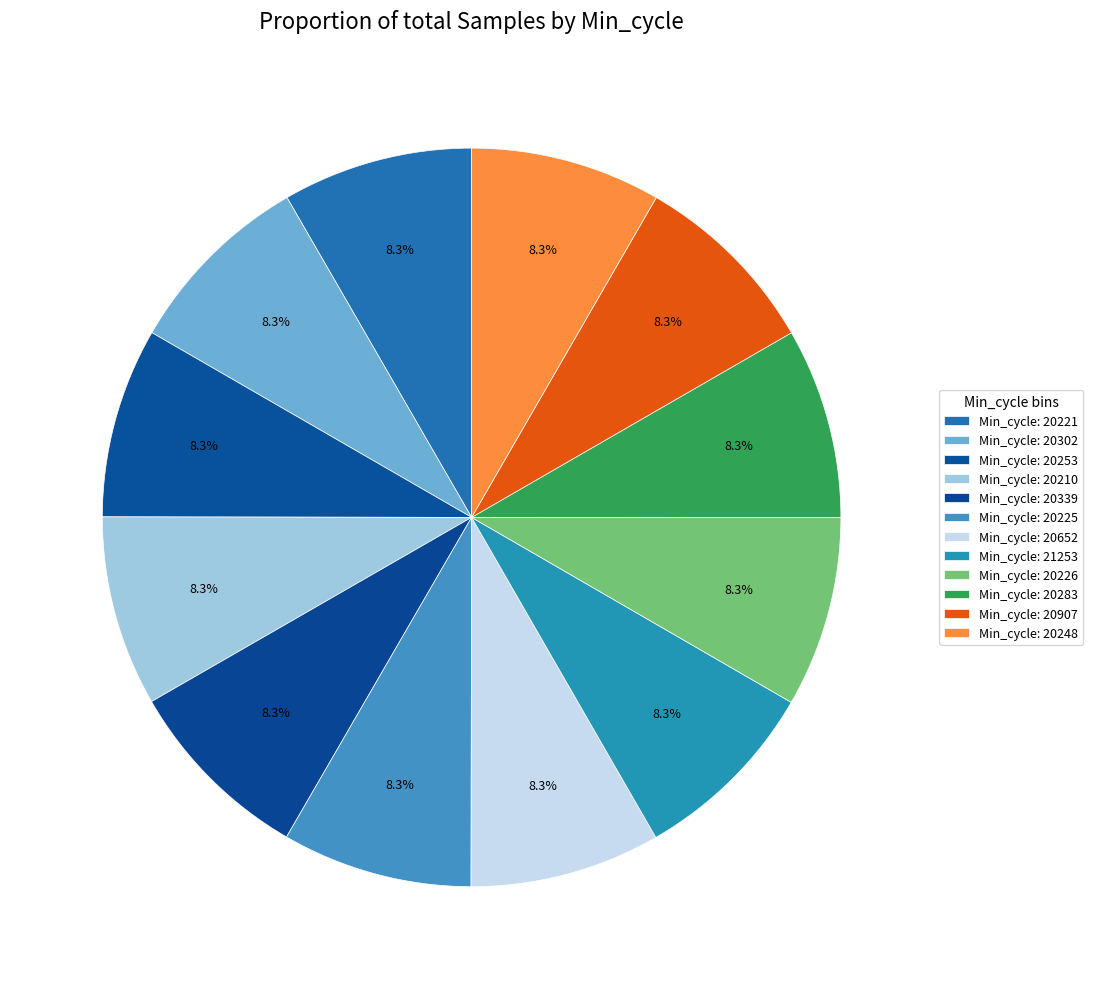

How many segments does this pie chart have?

12